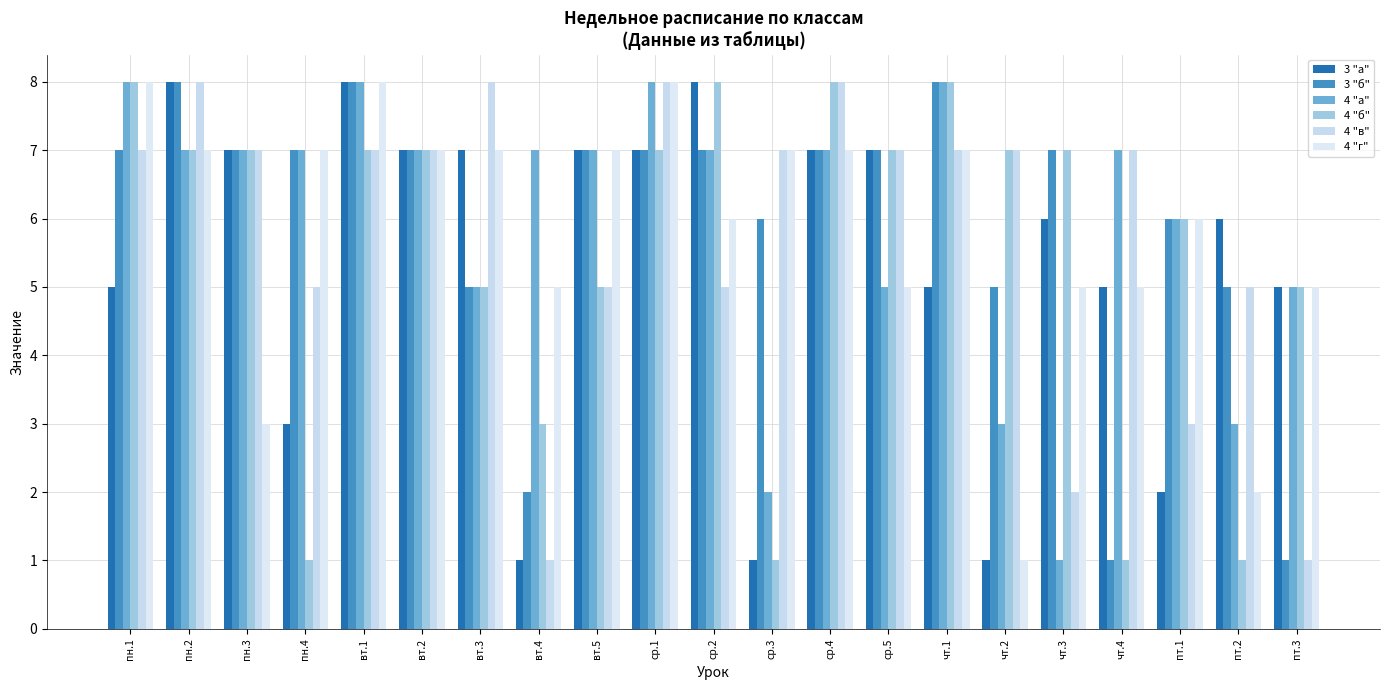

True or false: 4 "в" has a value of 5 at пт.1.

False